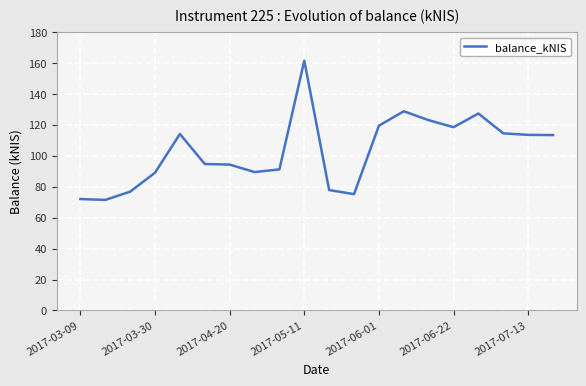

What is the smallest value displayed?

71.5